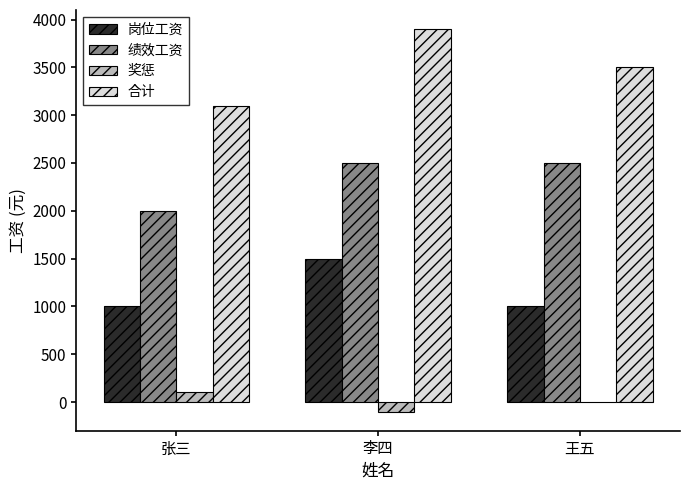

What is the greatest value displayed?

3900